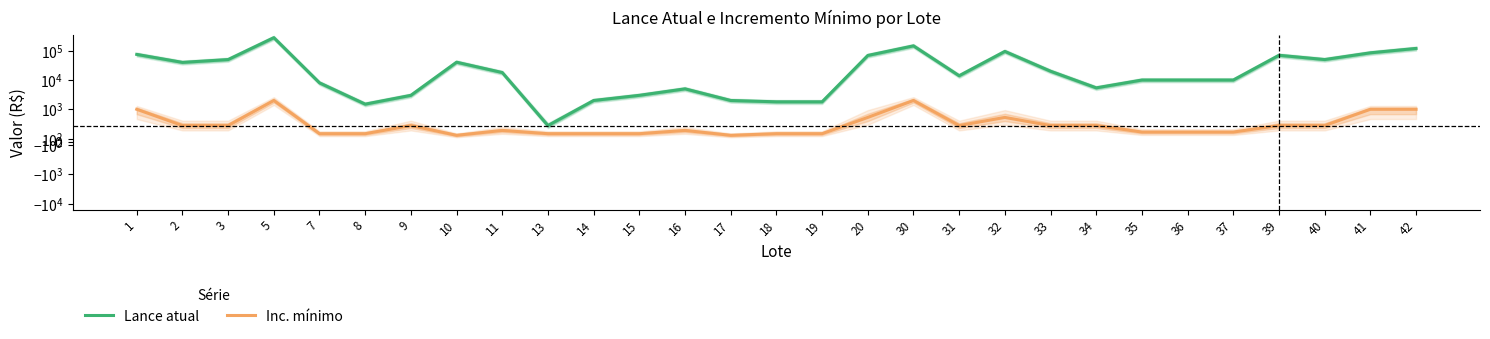

Rank the series by their maximum value, from highest to lowest.

Lance atual, Inc. mínimo